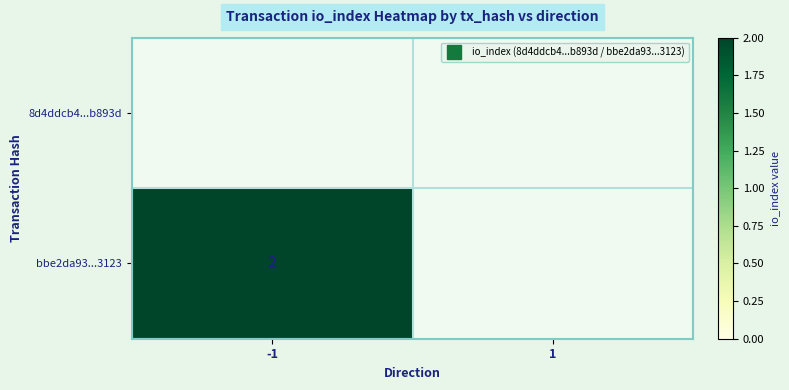

The value of bbe2da93...3123 at 1 is 0. True or false?

True